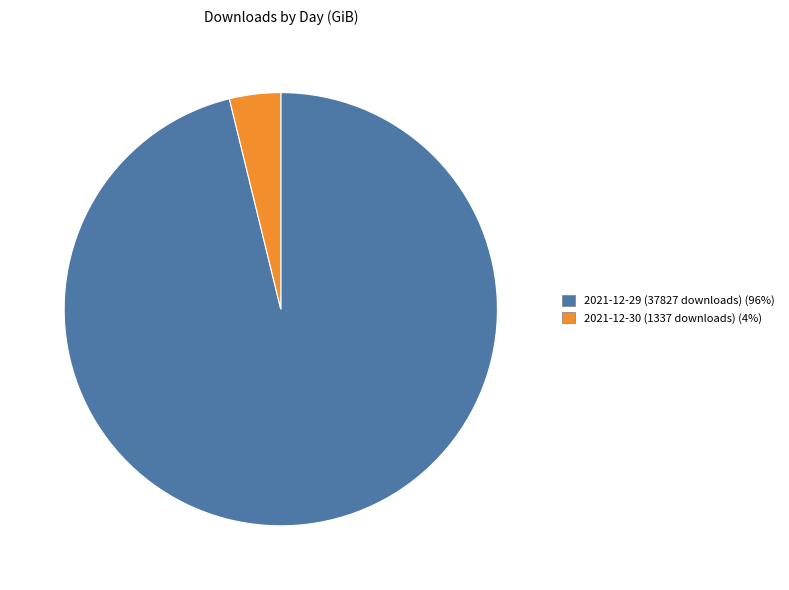

Which slice is the largest?

2021-12-29 (37827 downloads)